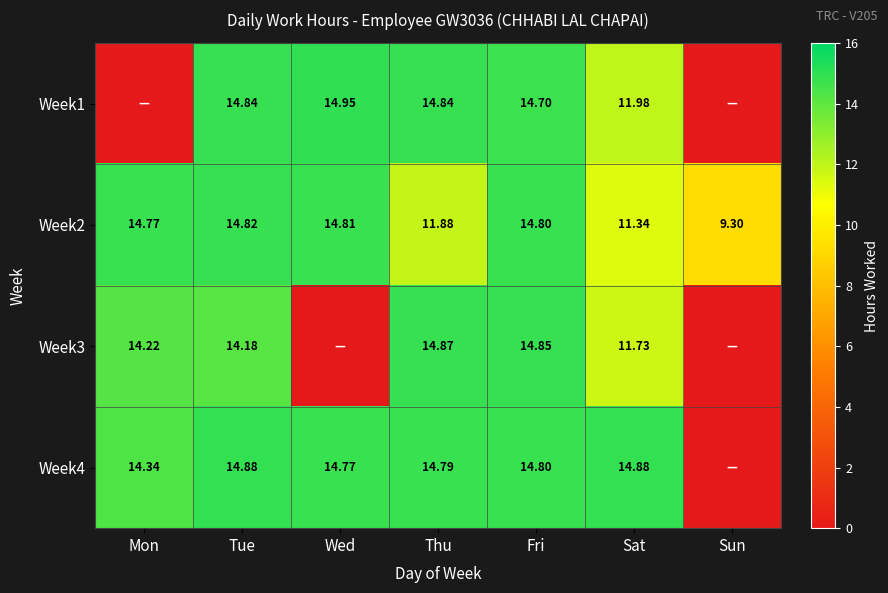

At which label does Week4 first exceed 14?

Mon